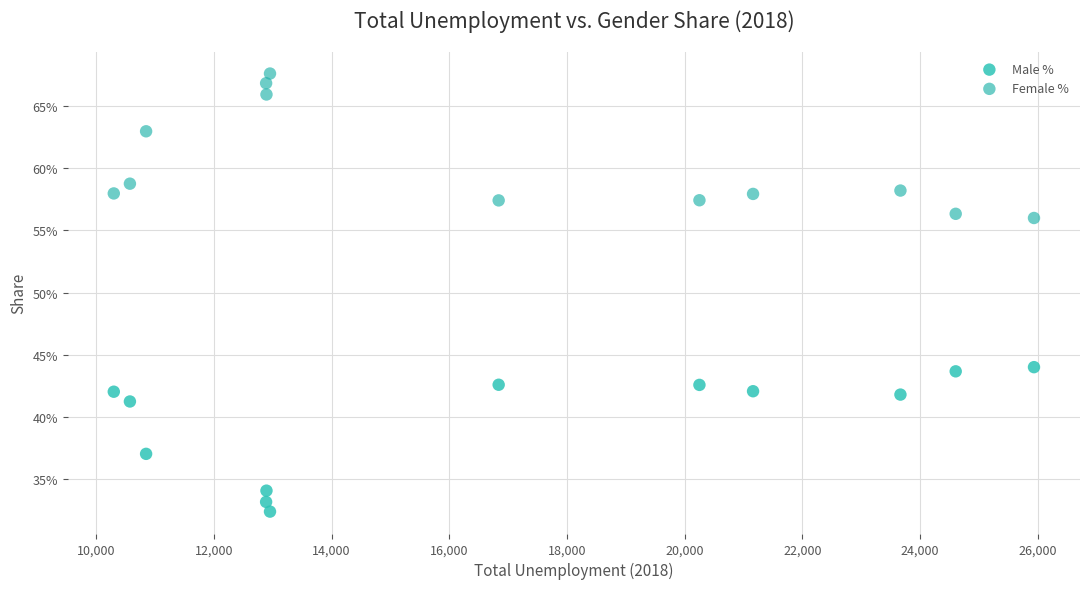

Which series contains the lowest Y value?

Male %